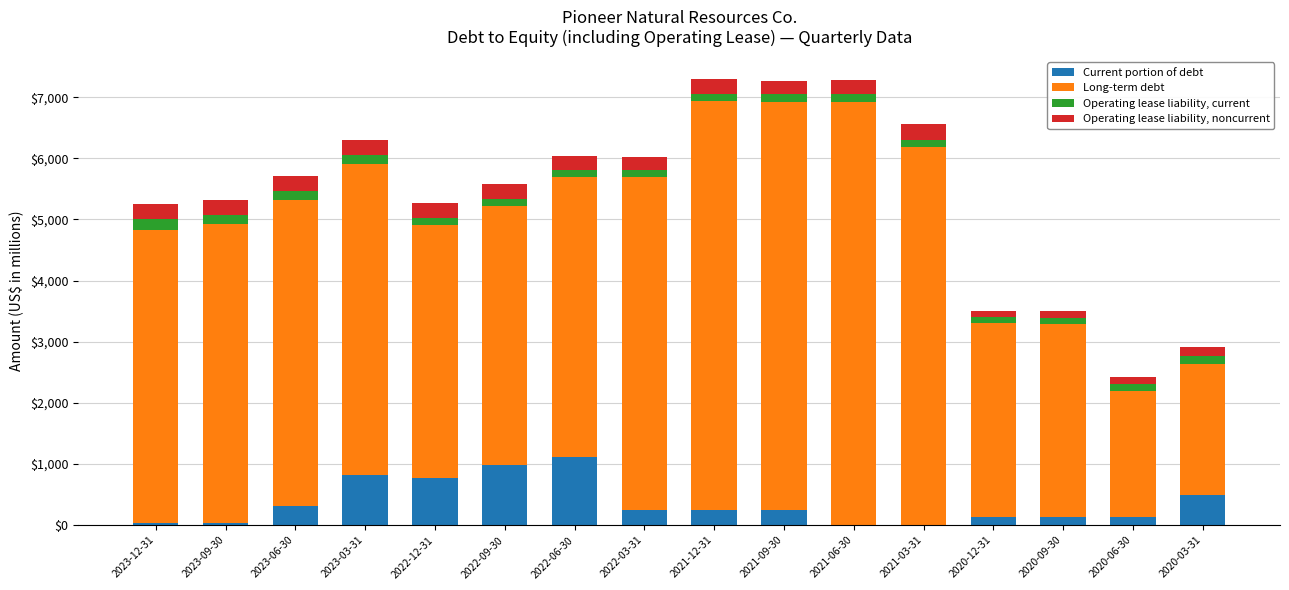

What is the highest value of the Current portion of debt series?

1117